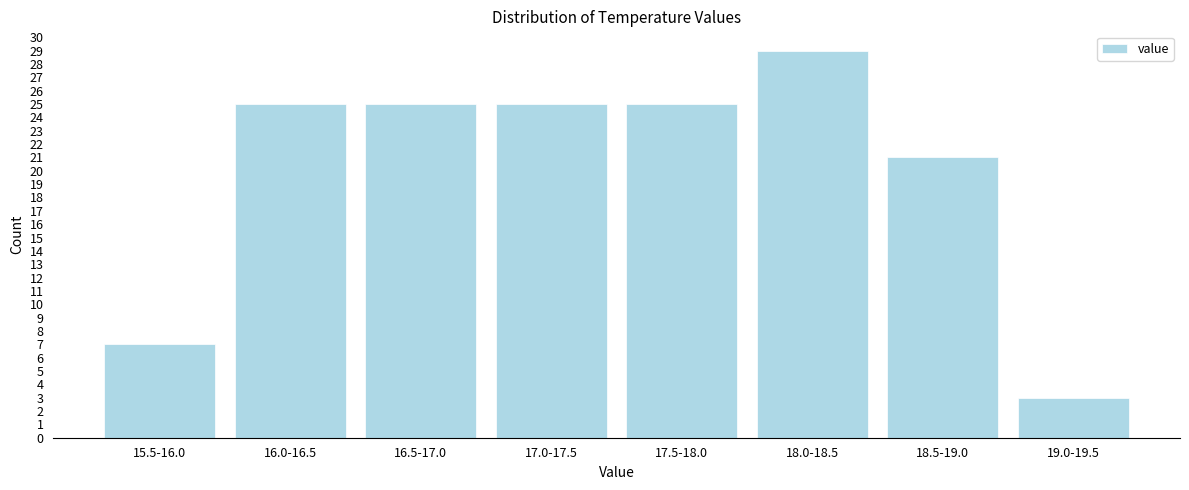

Reading left to right, transcribe all the data shown in this chart.

15.5-16.0=7	16.0-16.5=25	16.5-17.0=25	17.0-17.5=25	17.5-18.0=25	18.0-18.5=29	18.5-19.0=21	19.0-19.5=3